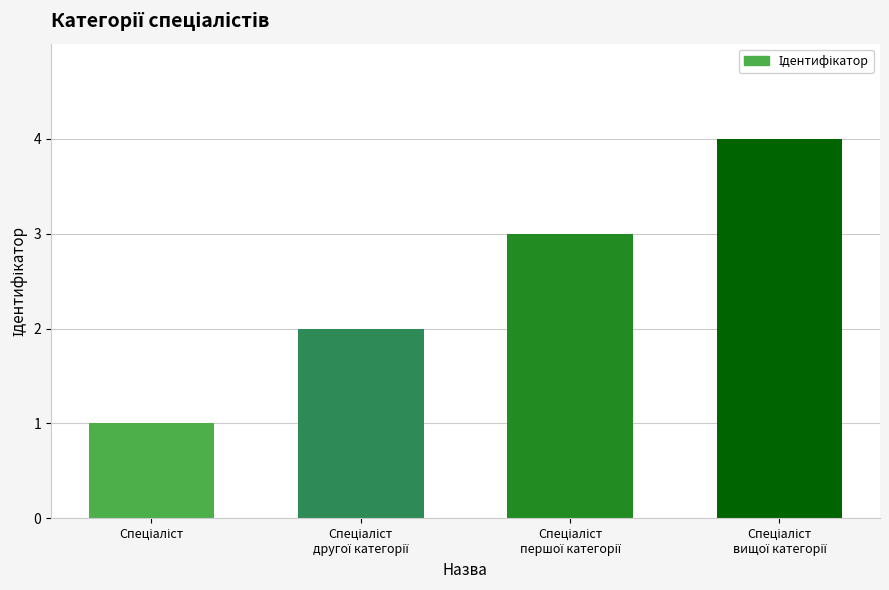

How many data points are less than 3?

2